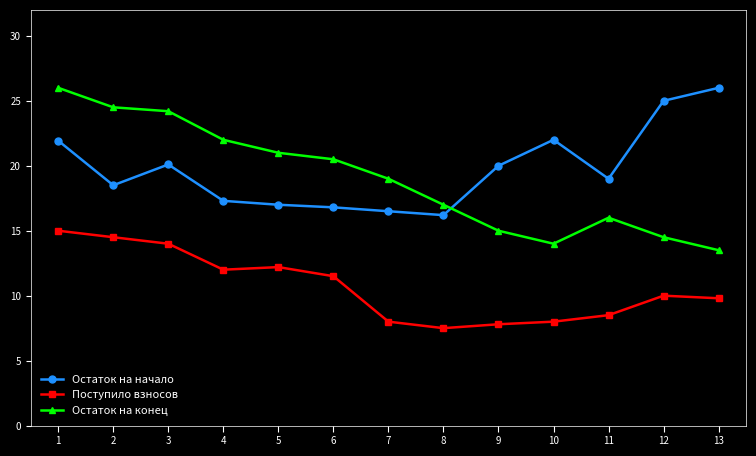

Is it true that Поступило взносов equals 14.3 at 11?

False